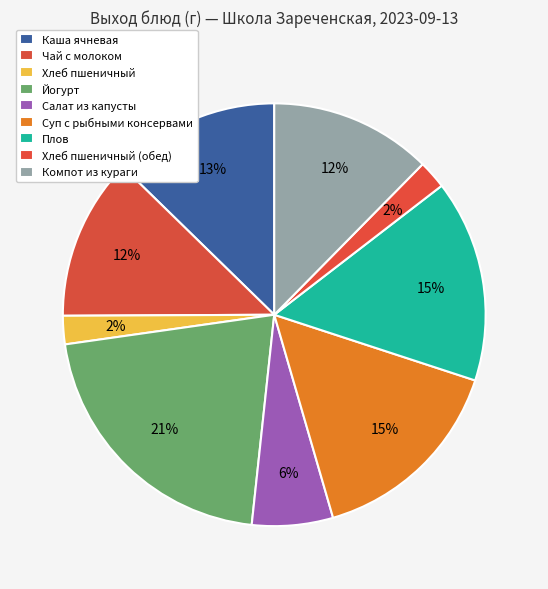

Do Каша ячневая and Салат из капусты together represent more than half of the pie?

No